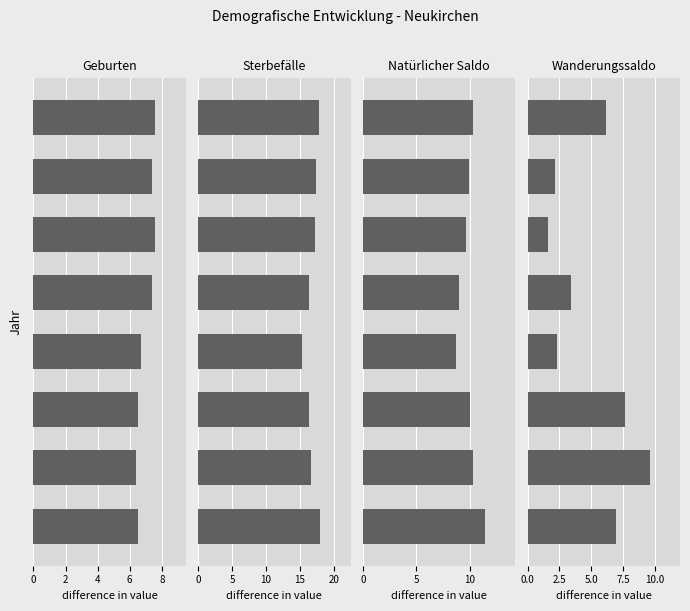

Rank the series by their maximum value, from highest to lowest.

Sterbefälle, Natürlicher Saldo, Wanderungssaldo, Geburten